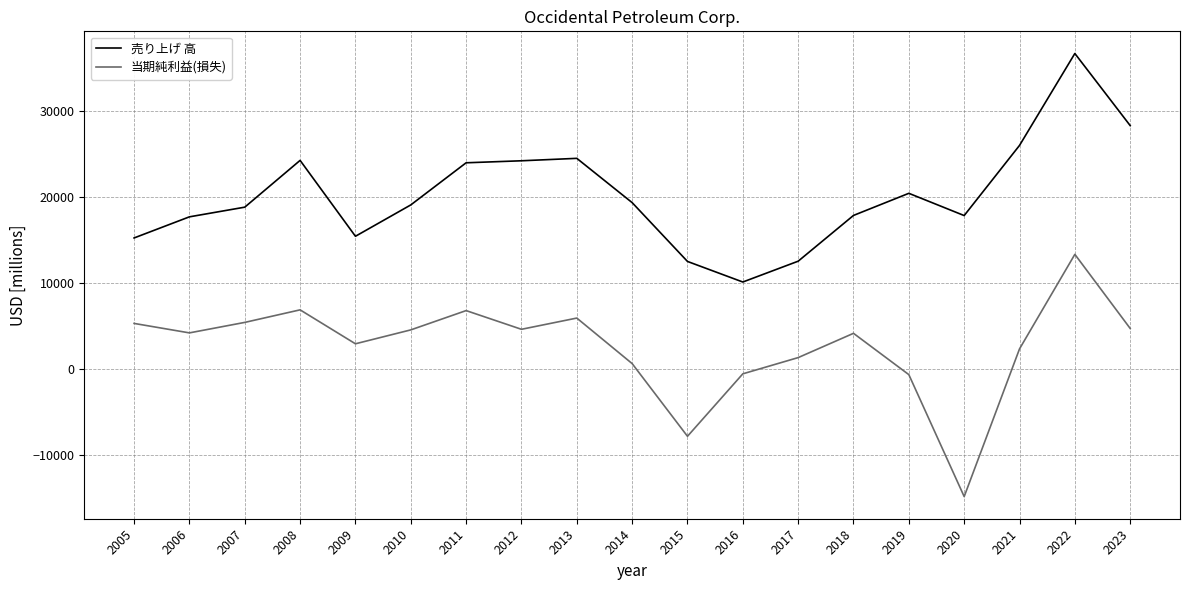

Rank the series at 2014 from lowest to highest value.

当期純利益(損失), 売り上げ 高